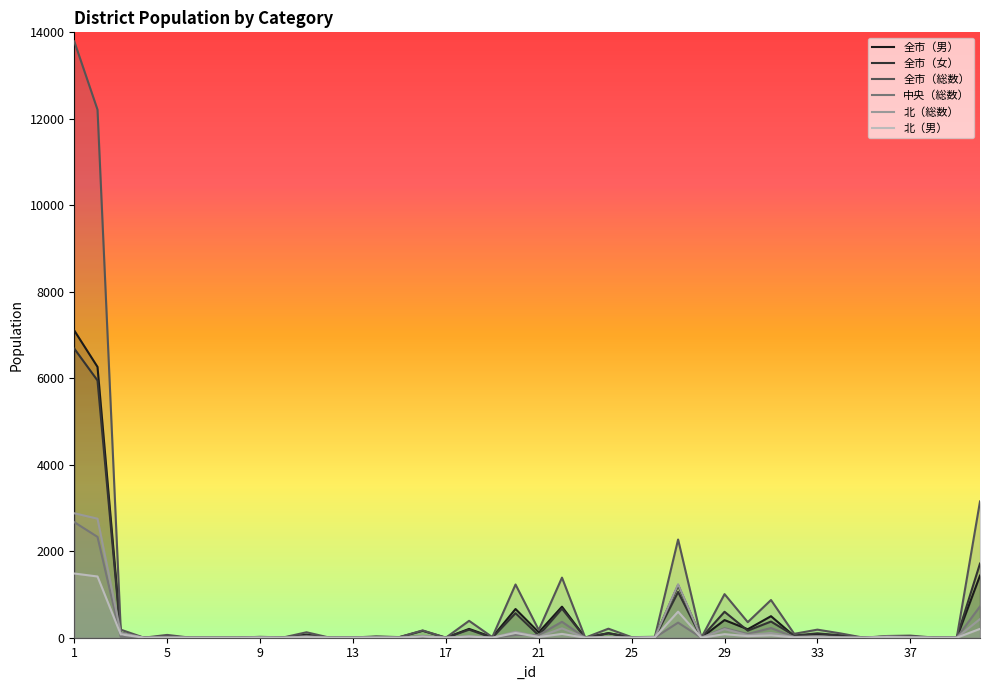

How many positive values does the 全市（男） series have?

34